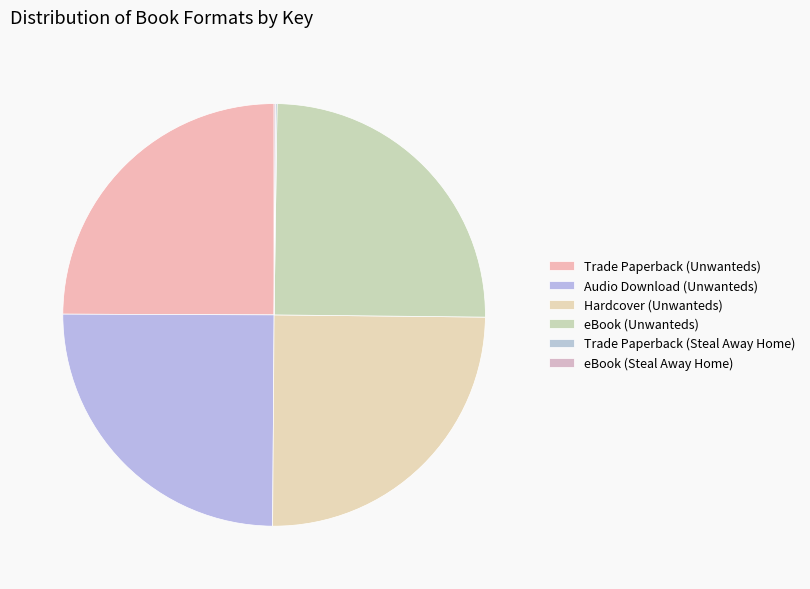

What percentage is the eBook (Unwanteds) slice, to the nearest percent?

25%